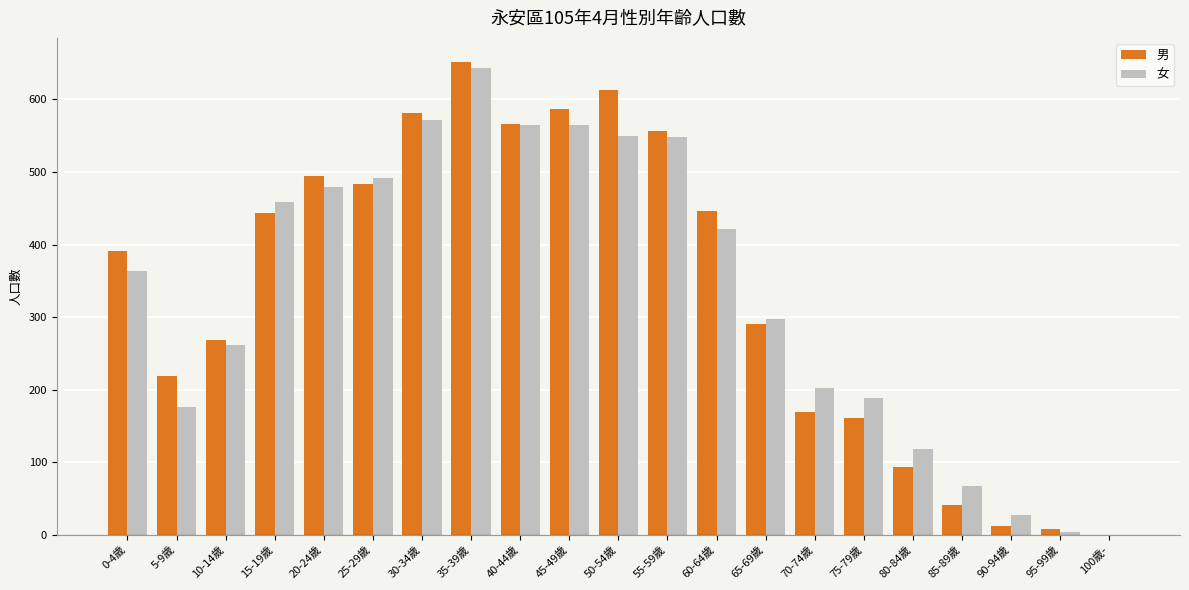

What is the total value across all series at 20-24歲?

974